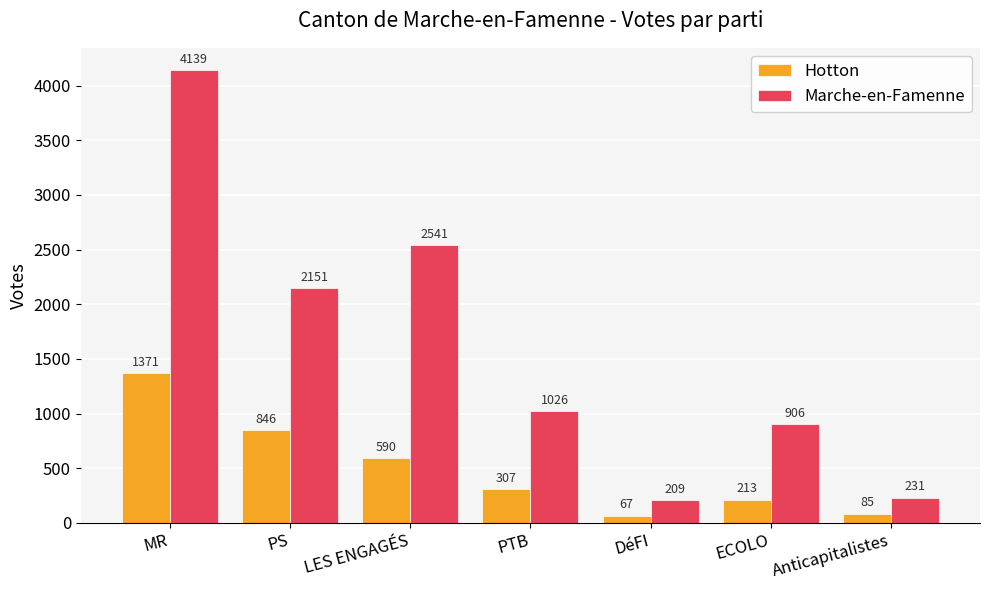

Does the chart contain any negative values?

No